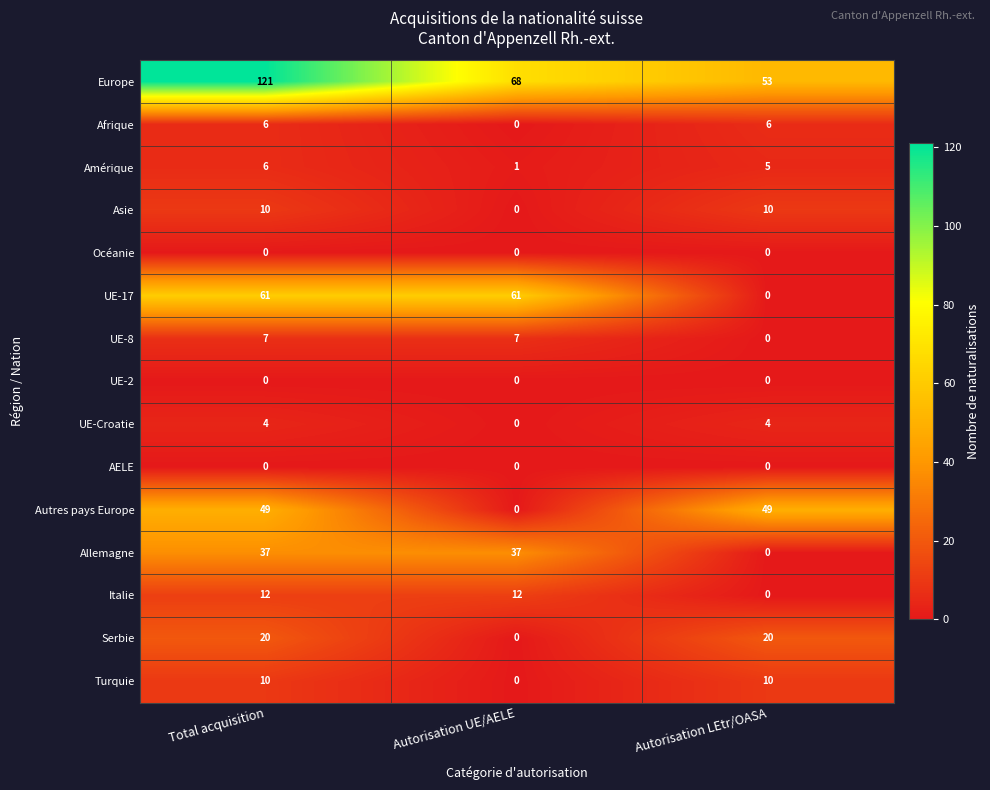

Which series has the largest range (max minus min)?

Europe